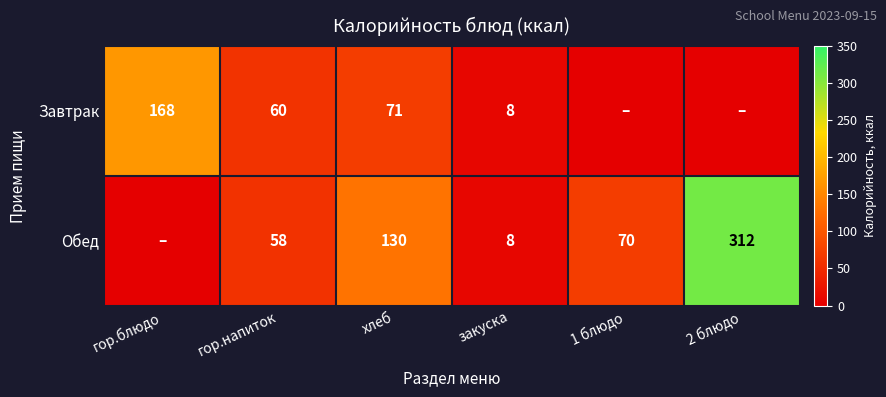

True or false: Завтрак has a value of 60 at гор.напиток.

True